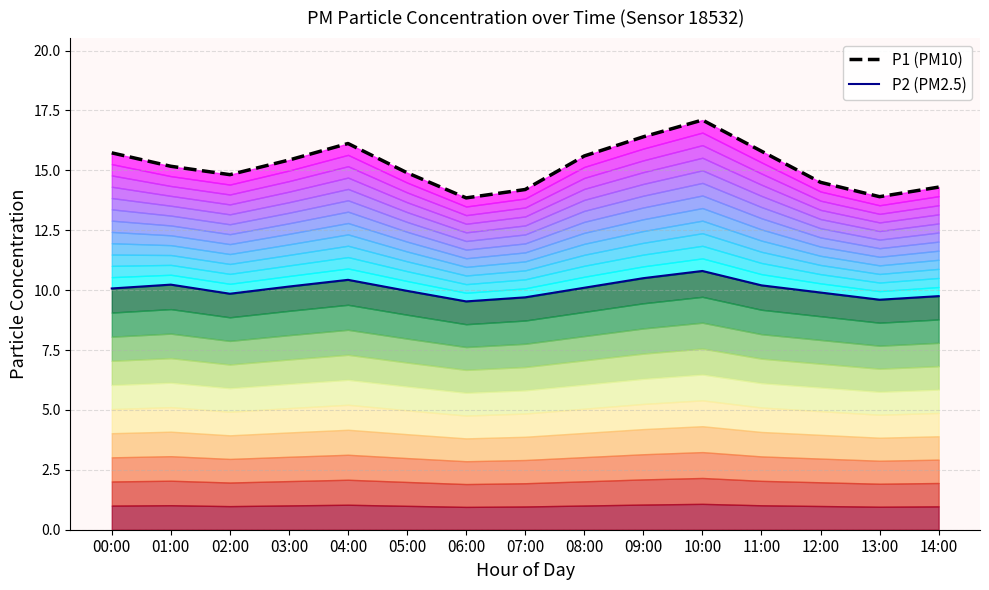

Which series changed the most between 04:00 and 08:00?

P1 (PM10)